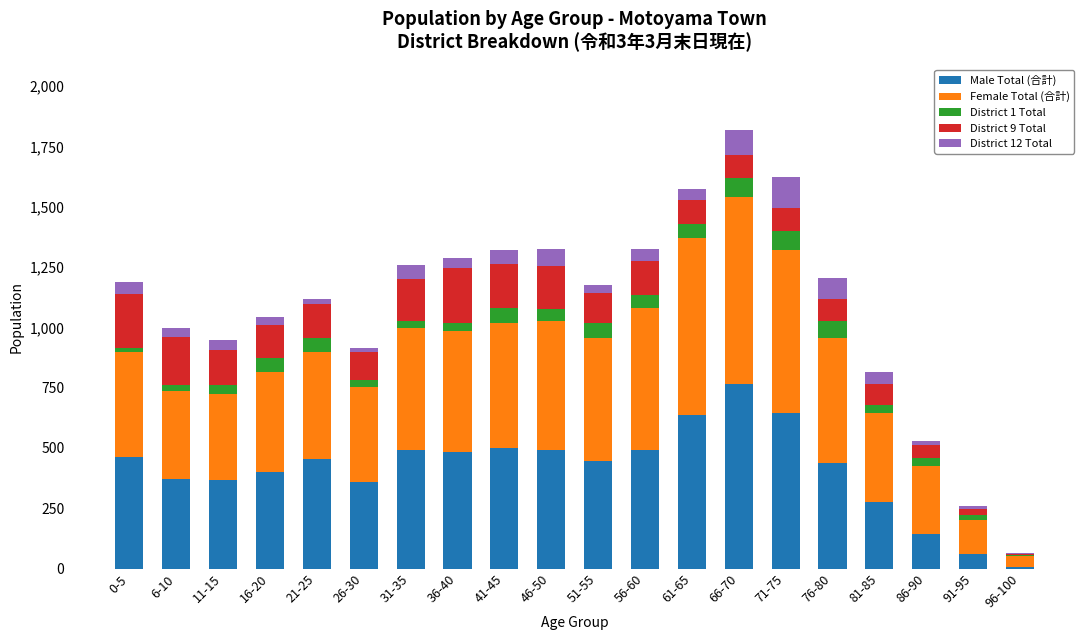

How many series are shown in this chart?

5